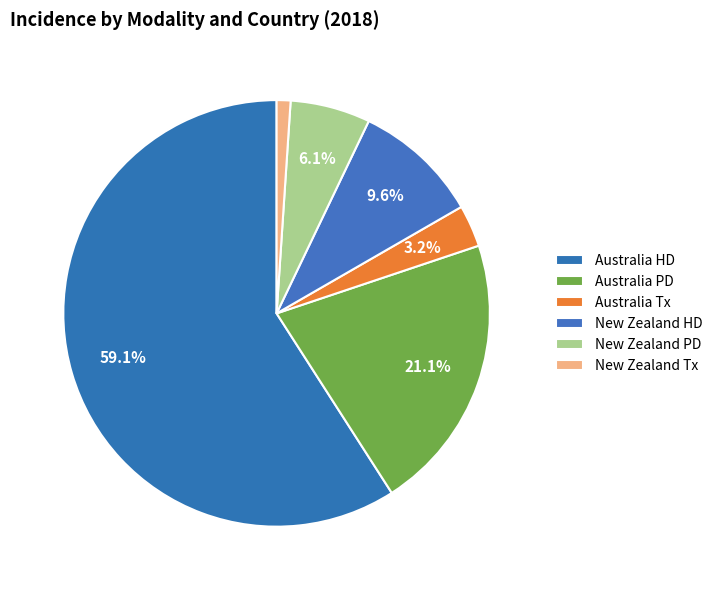

What percentage is the Australia HD slice, to the nearest percent?

59%